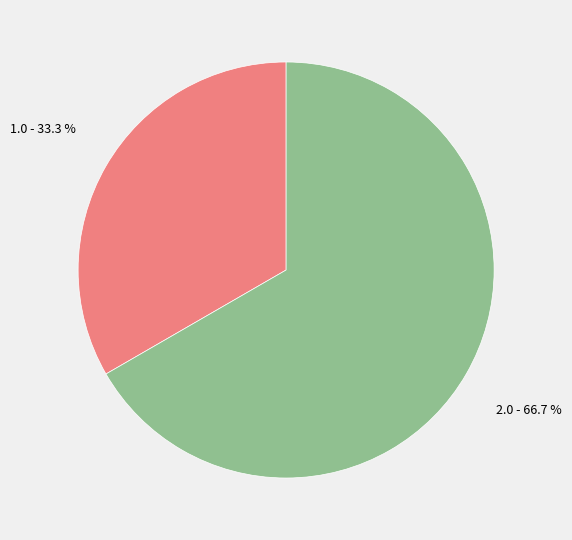

Is there a majority slice in this chart?

Yes